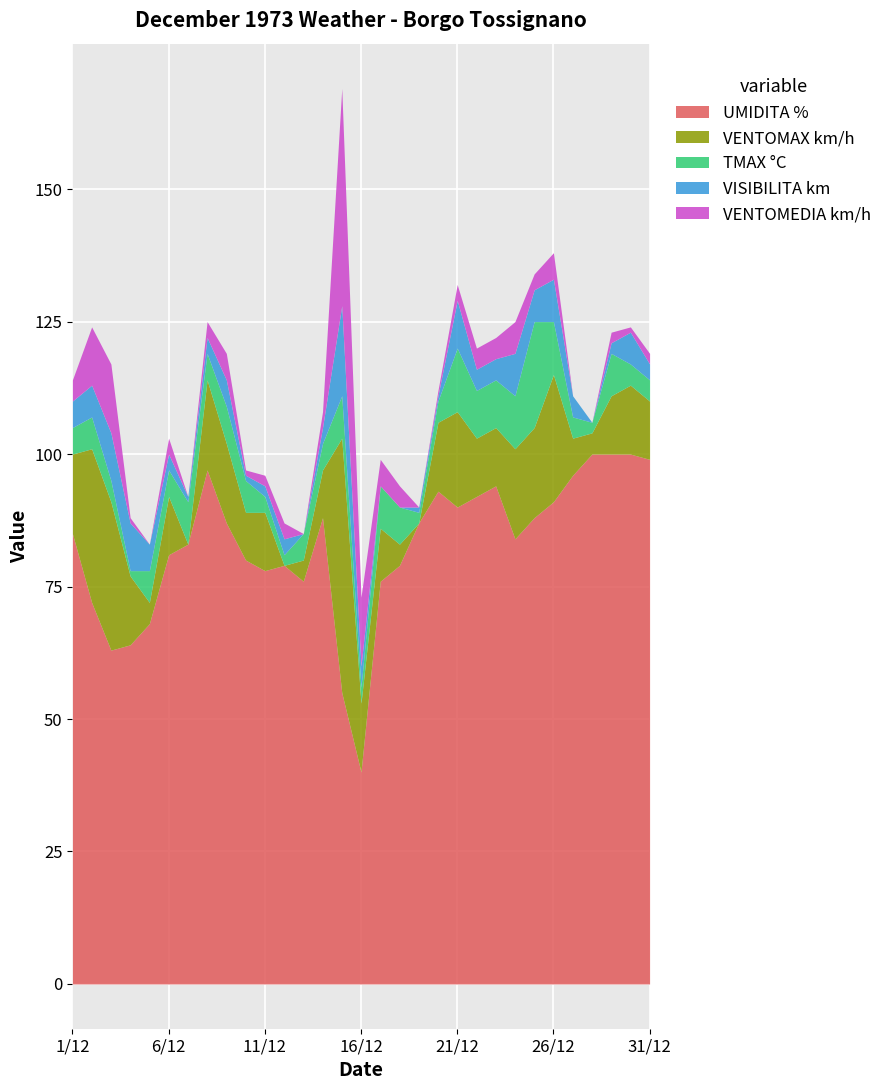

True or false: UMIDITA % has a value of 35 at 25/12.

False